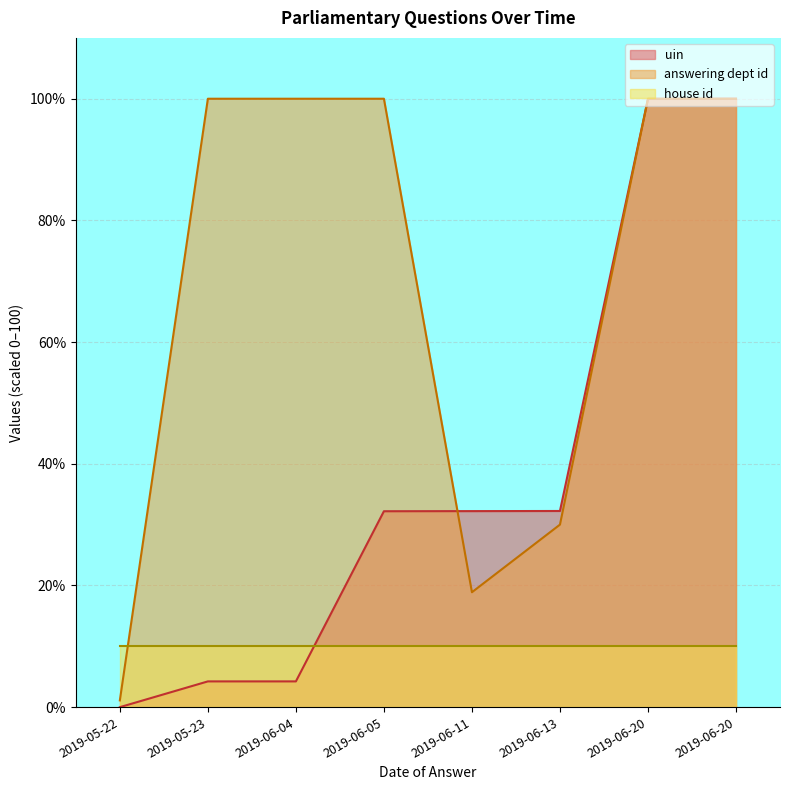

At which label is uin closest to 50?

2019-06-13